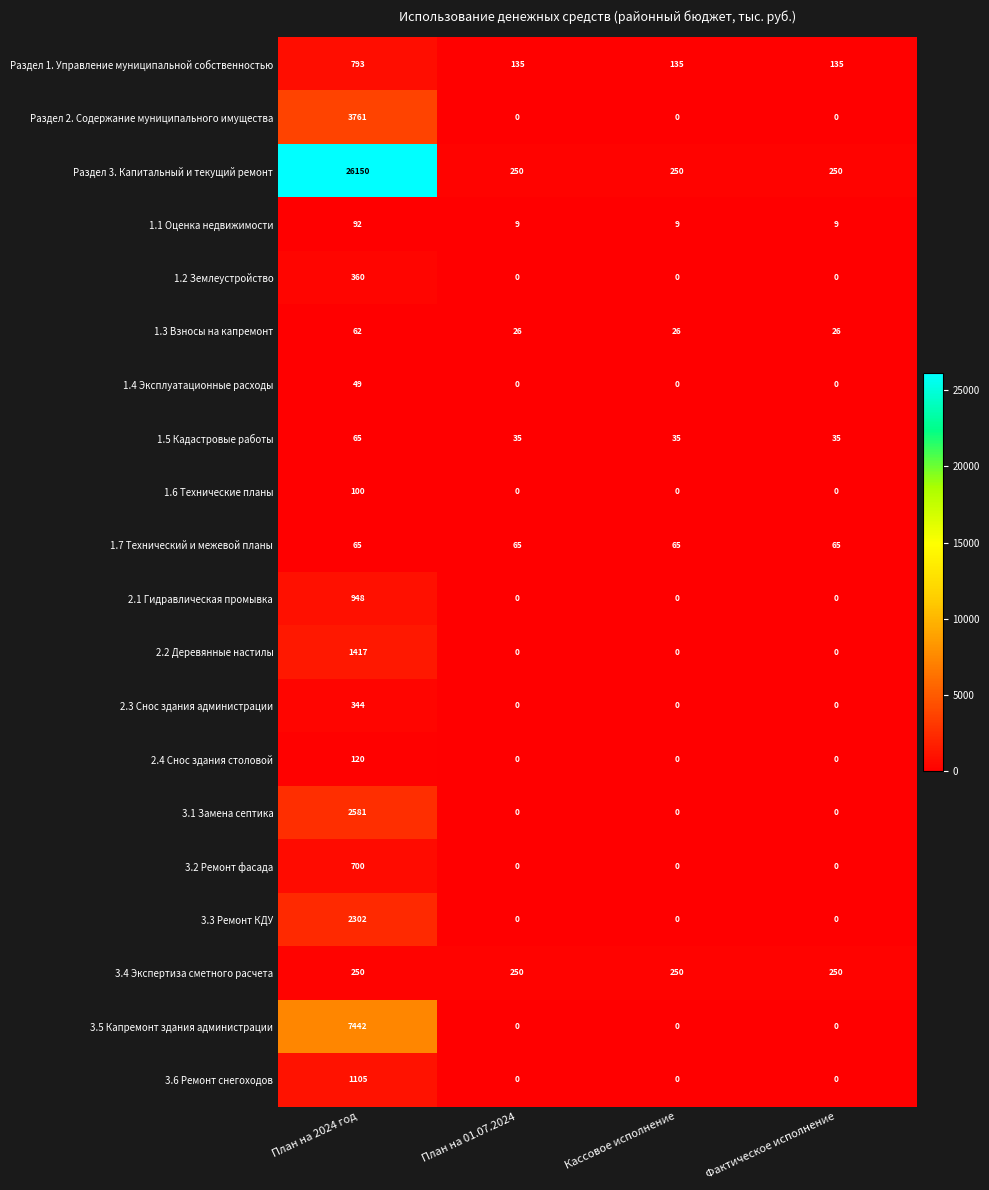

Is the value of 1.7 Технический и межевой планы at Кассовое исполнение greater than the value of 3.5 Капремонт здания администрации at План на 01.07.2024?

Yes